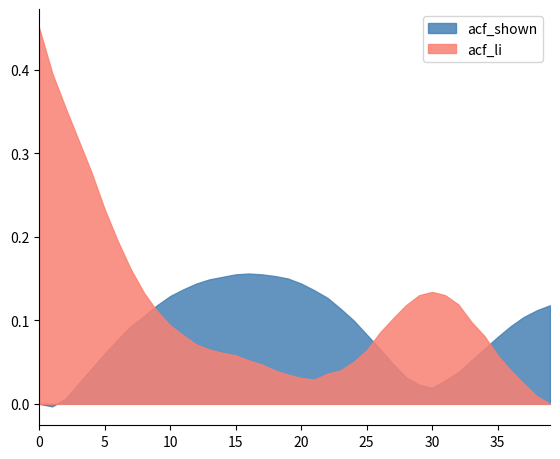

What are all the series names shown in the legend?

acf_shown, acf_li